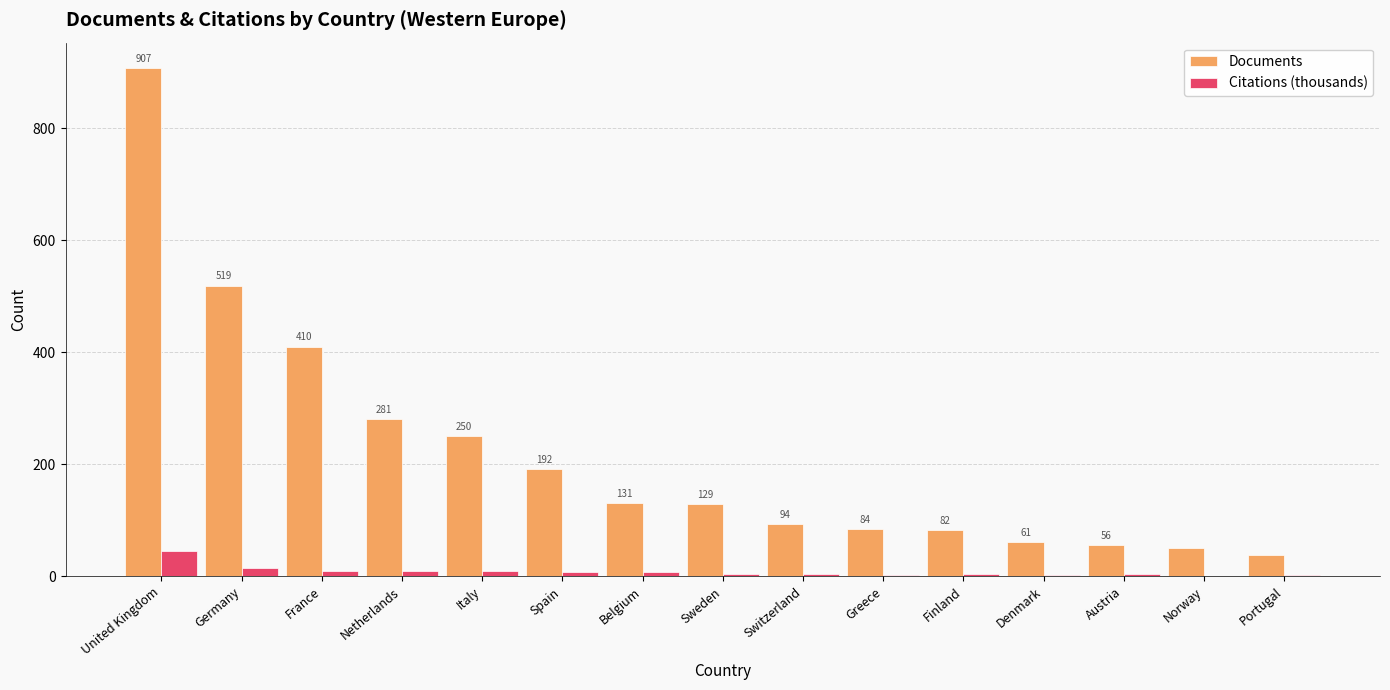

How many data points in Citations (thousands) are above 4?

9